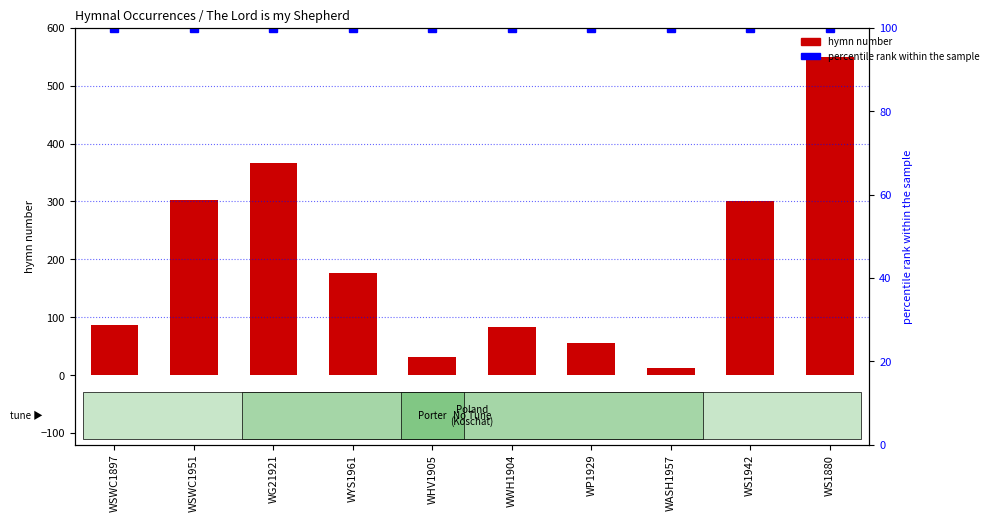

How many data points are above 177?

4